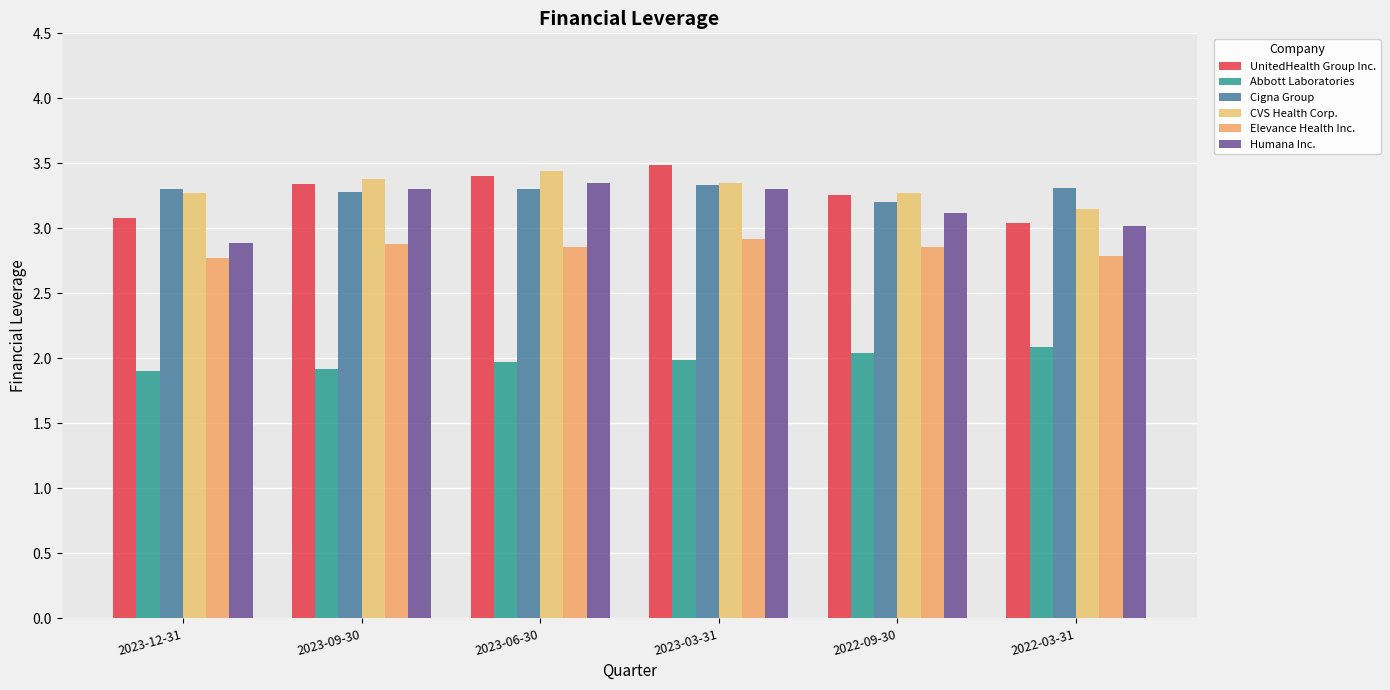

Which has a higher value, 2023-09-30 or 2022-03-31?

2023-09-30